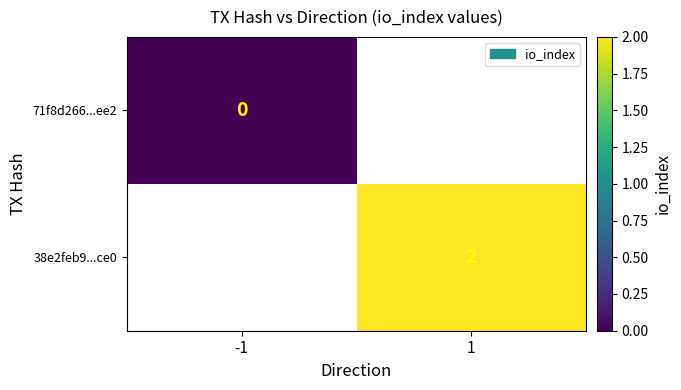

What is the maximum value shown in the chart?

2.0